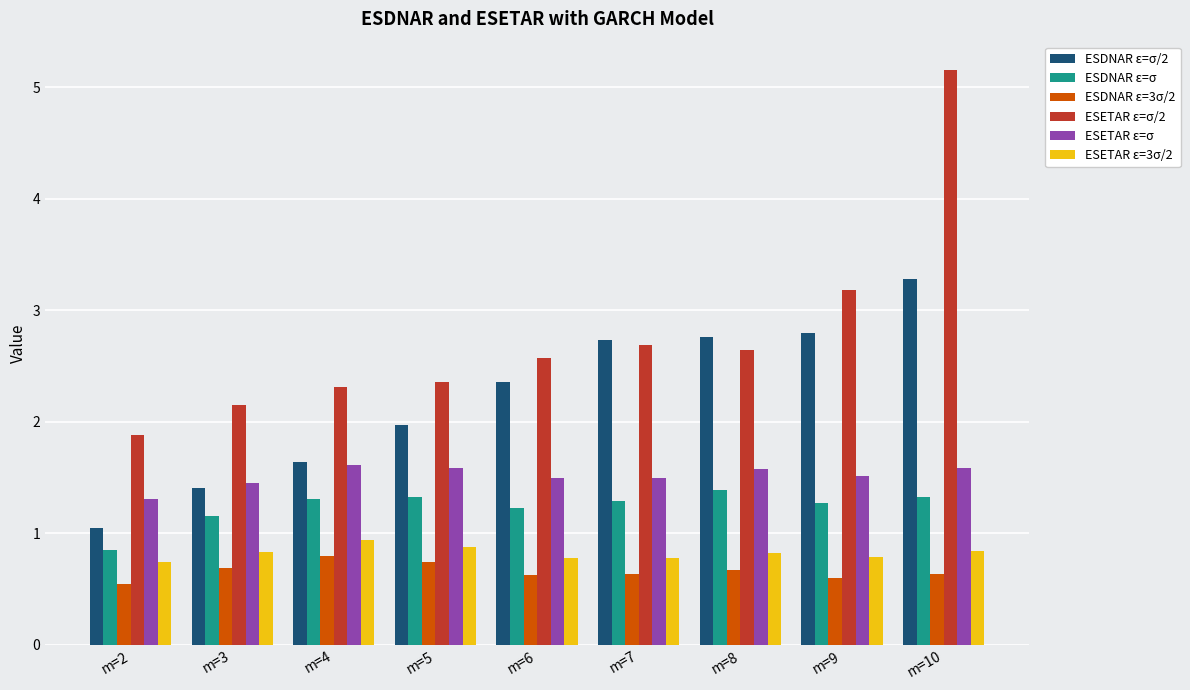

What is the highest value of the ESETAR ε=σ/2 series?

5.2